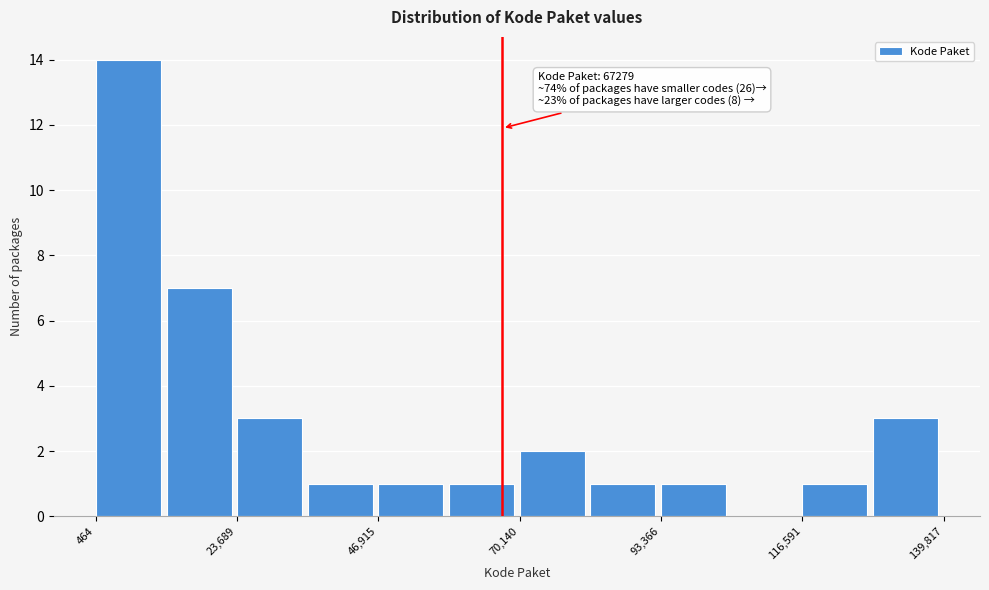

Around what value on the x-axis is the tallest bar? Give the approximate position of its centre, as read against the axis.

5000